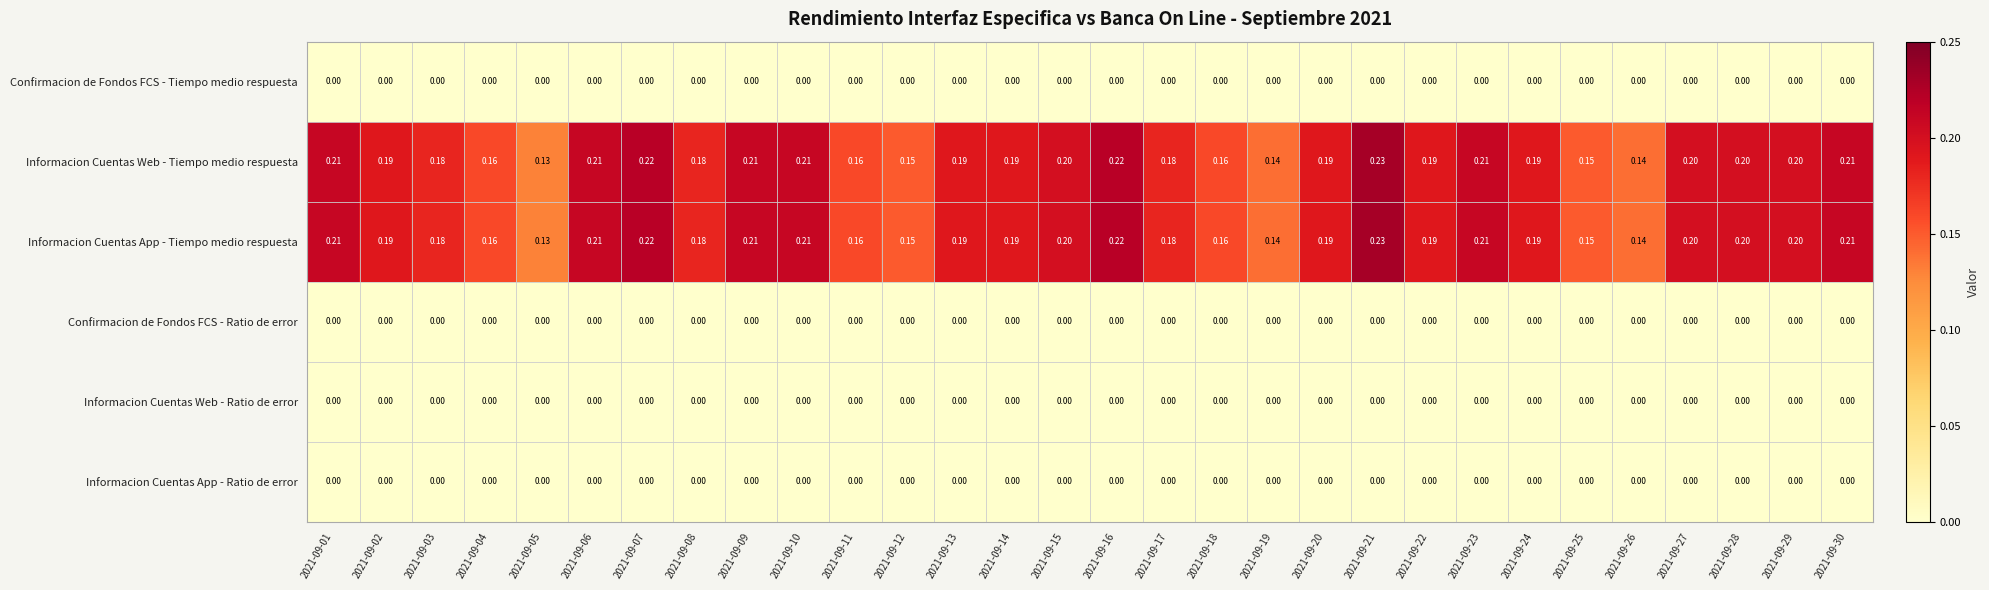

Is the value of Informacion Cuentas Web - Ratio de error at 2021-09-06 greater than the value of Informacion Cuentas Web - Tiempo medio respuesta at 2021-09-26?

No